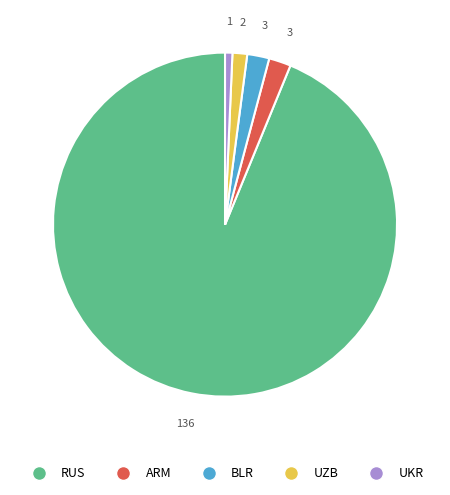

Which slice is the largest?

RUS